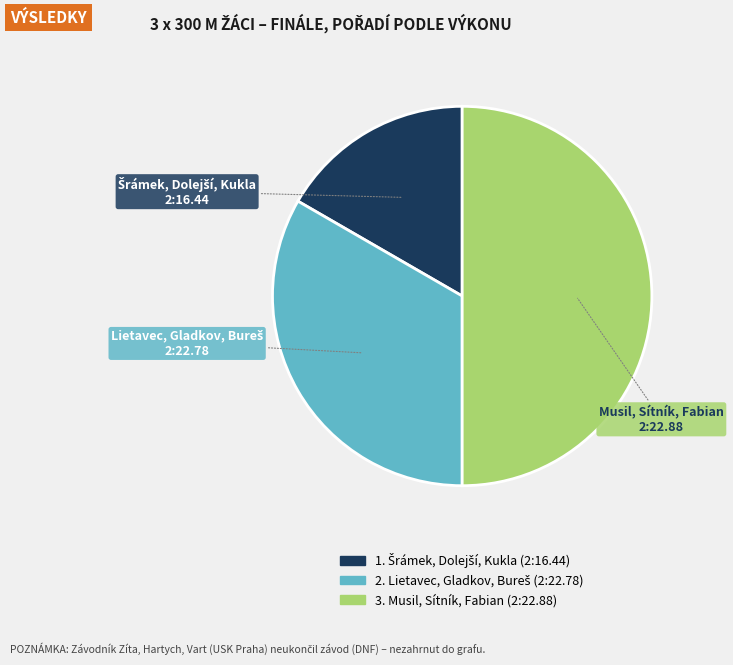

The Musil, Sítník, Fabian slice represents 37% of the pie. True or false?

False